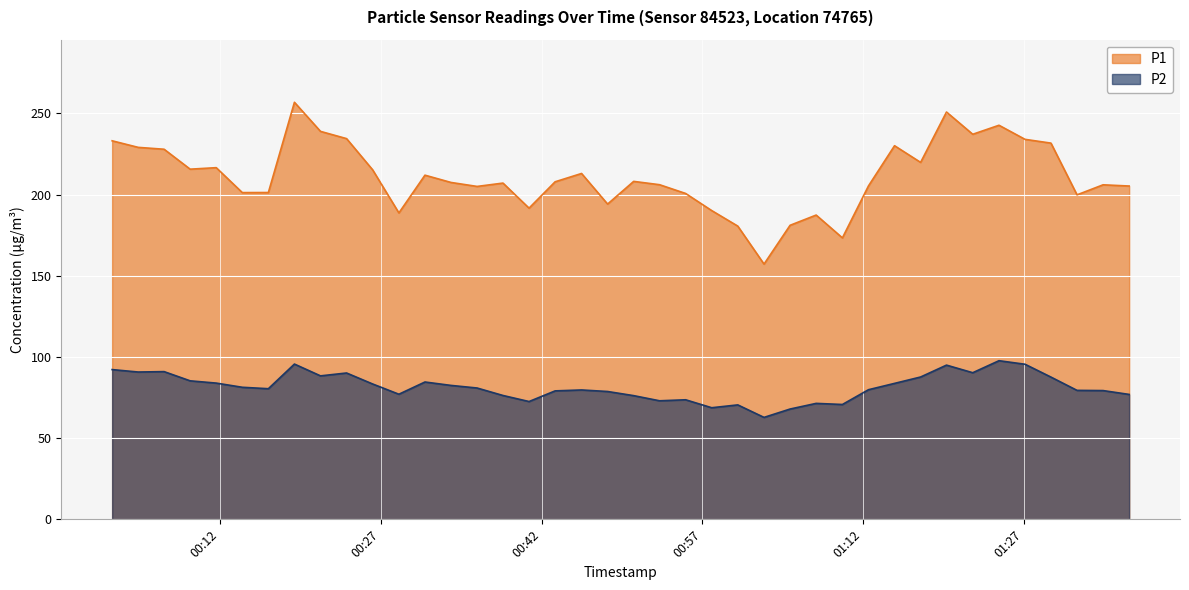

True or false: P1 has a value of 69.6 at 2024-01-30T00:57:53.

False